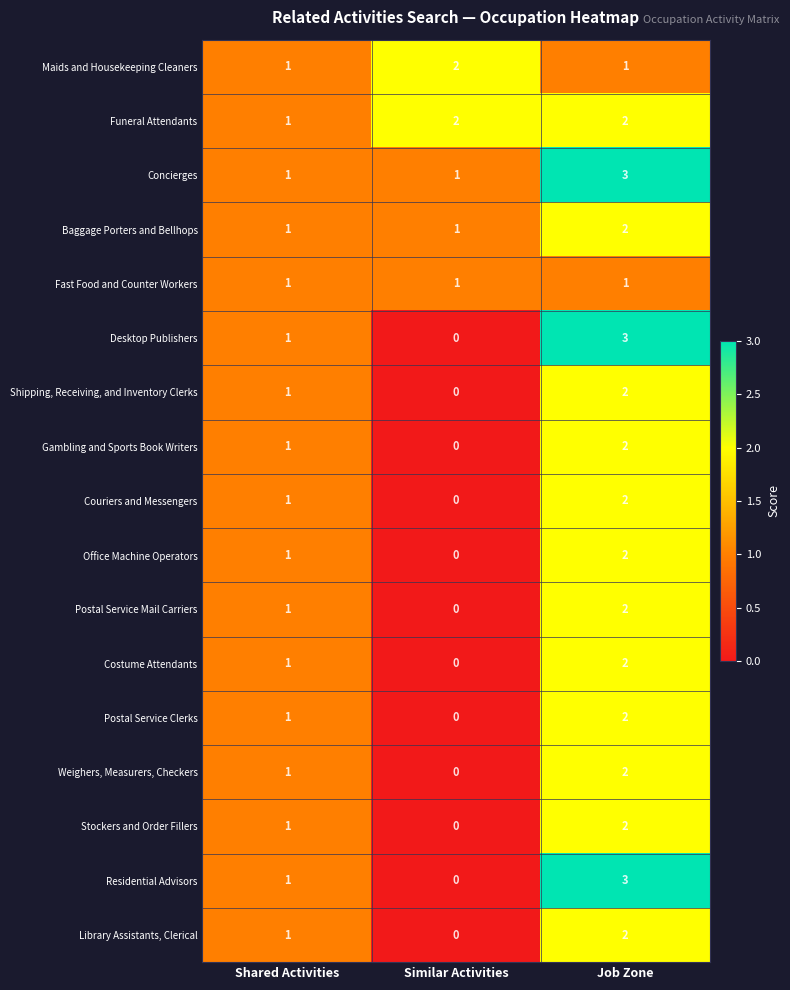

At which category is the sum across all series the highest?

Job Zone